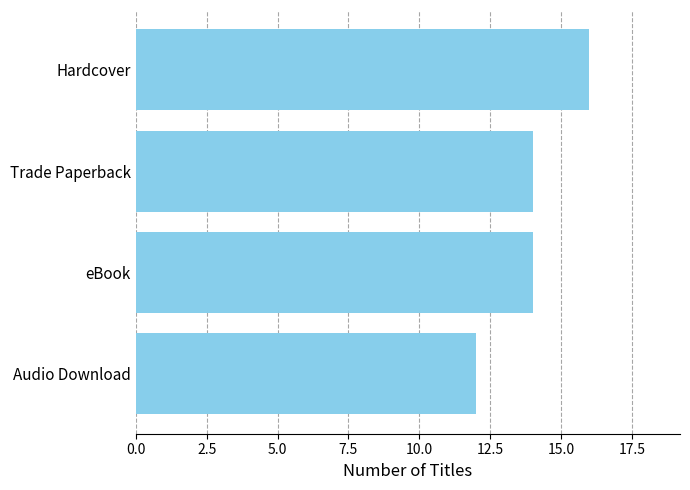

What is the sum of all values?

56